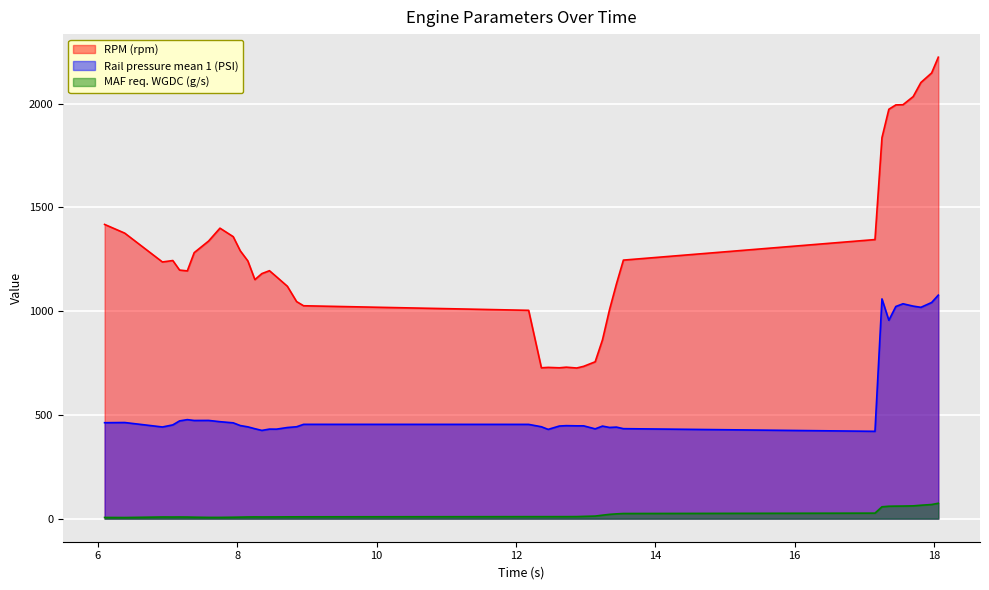

How many values in the MAF req. WGDC (g/s) series are below 9?

19